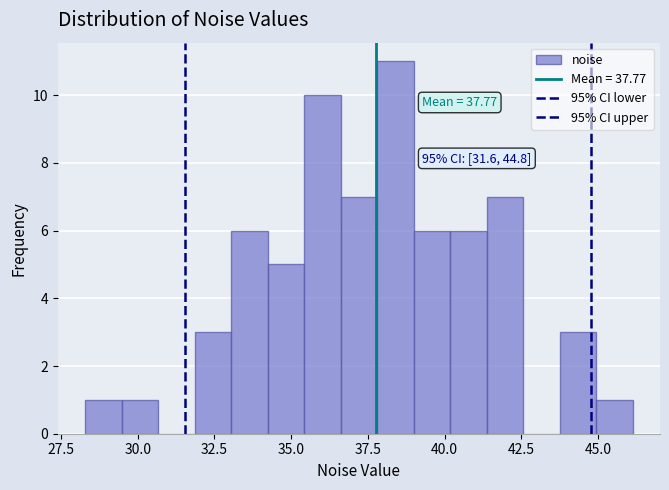

Read against the x-axis, roughly where is the centre of the tallest bar?

38.5